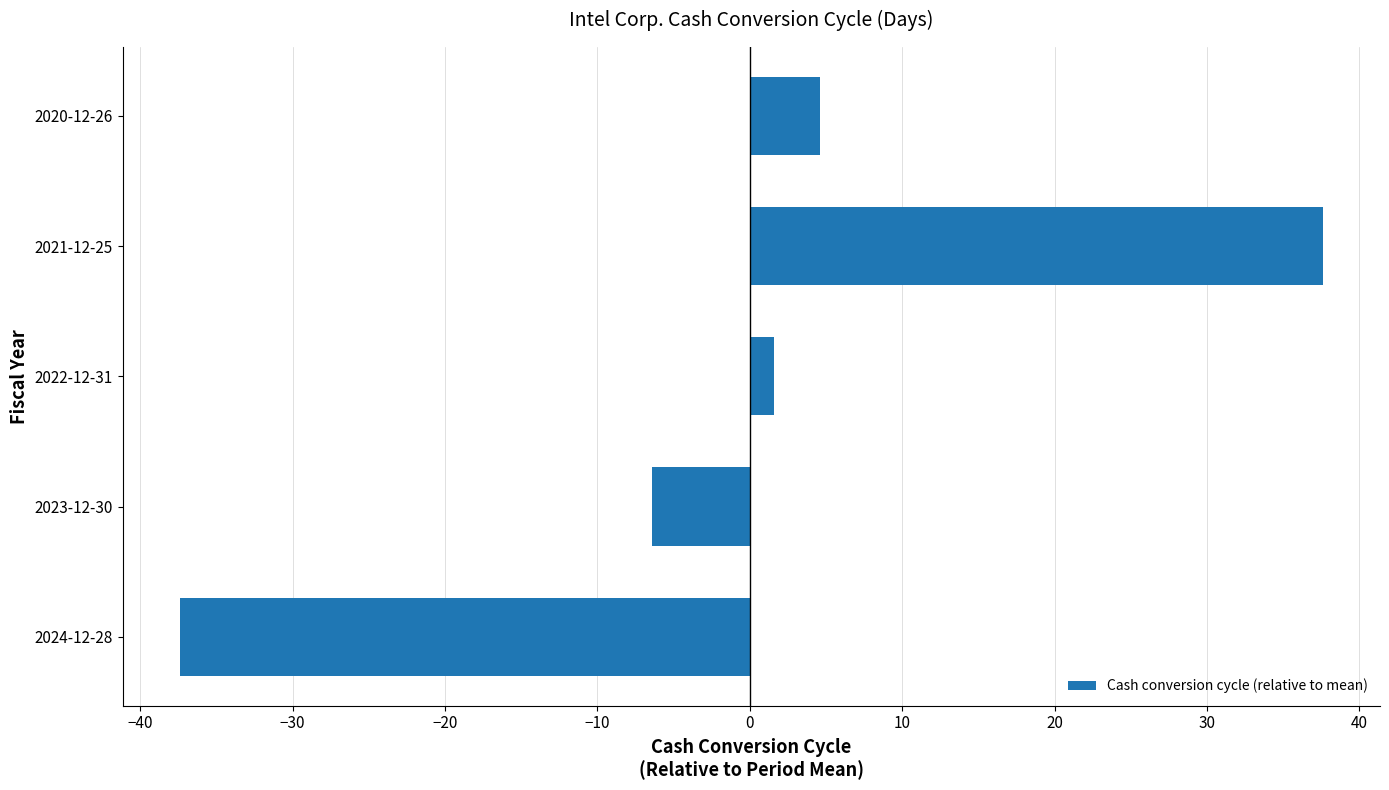

Are the bars grouped side by side (vs. stacked)?

No